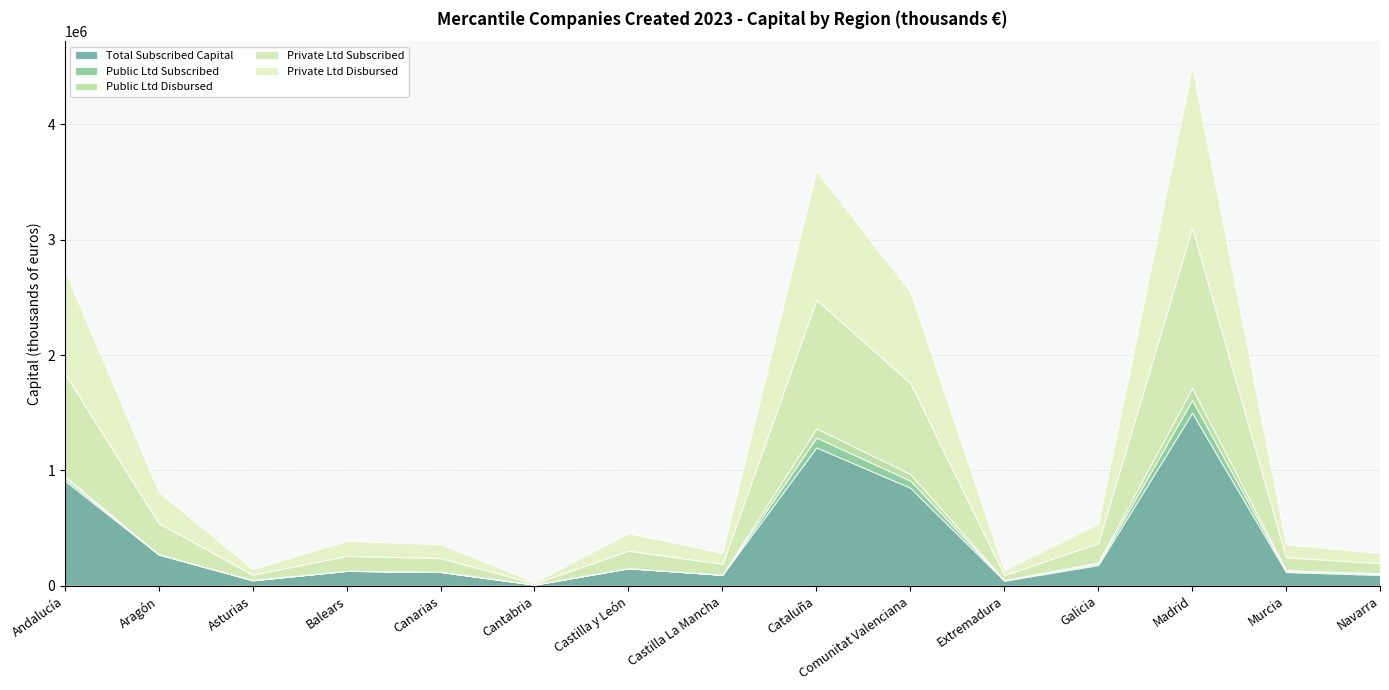

What is the maximum value shown in the chart?

1500000